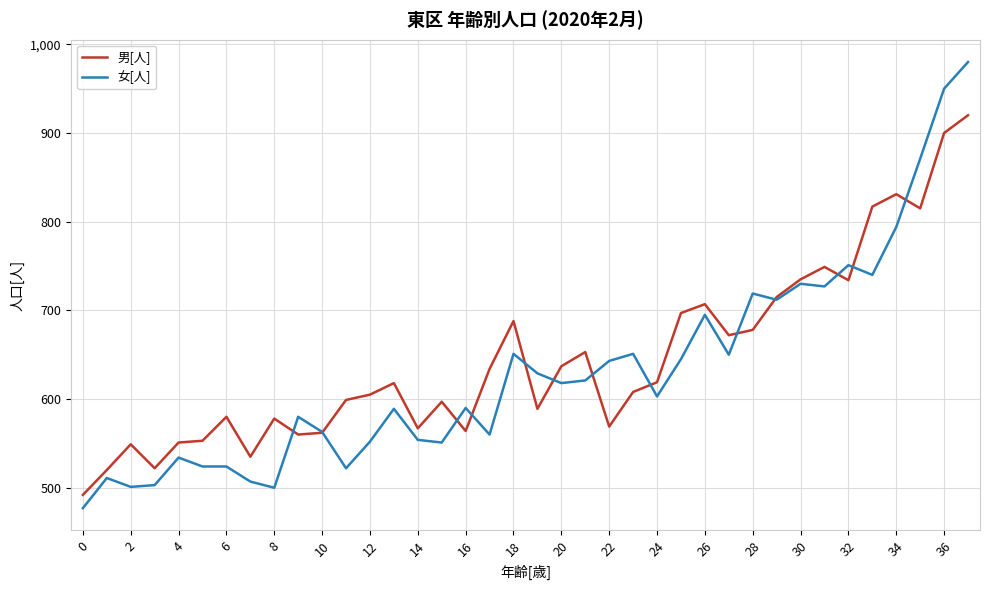

Rank the series by their maximum value, from lowest to highest.

男[人], 女[人]